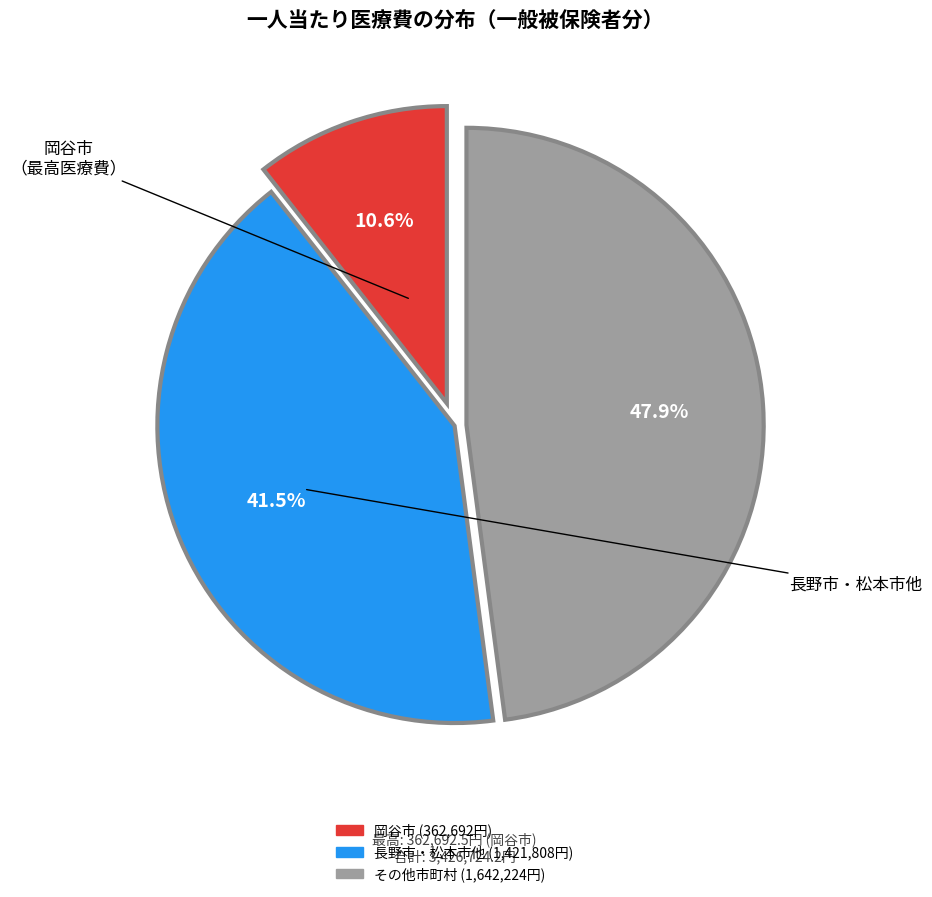

Is there any slice that represents more than half of the pie?

No